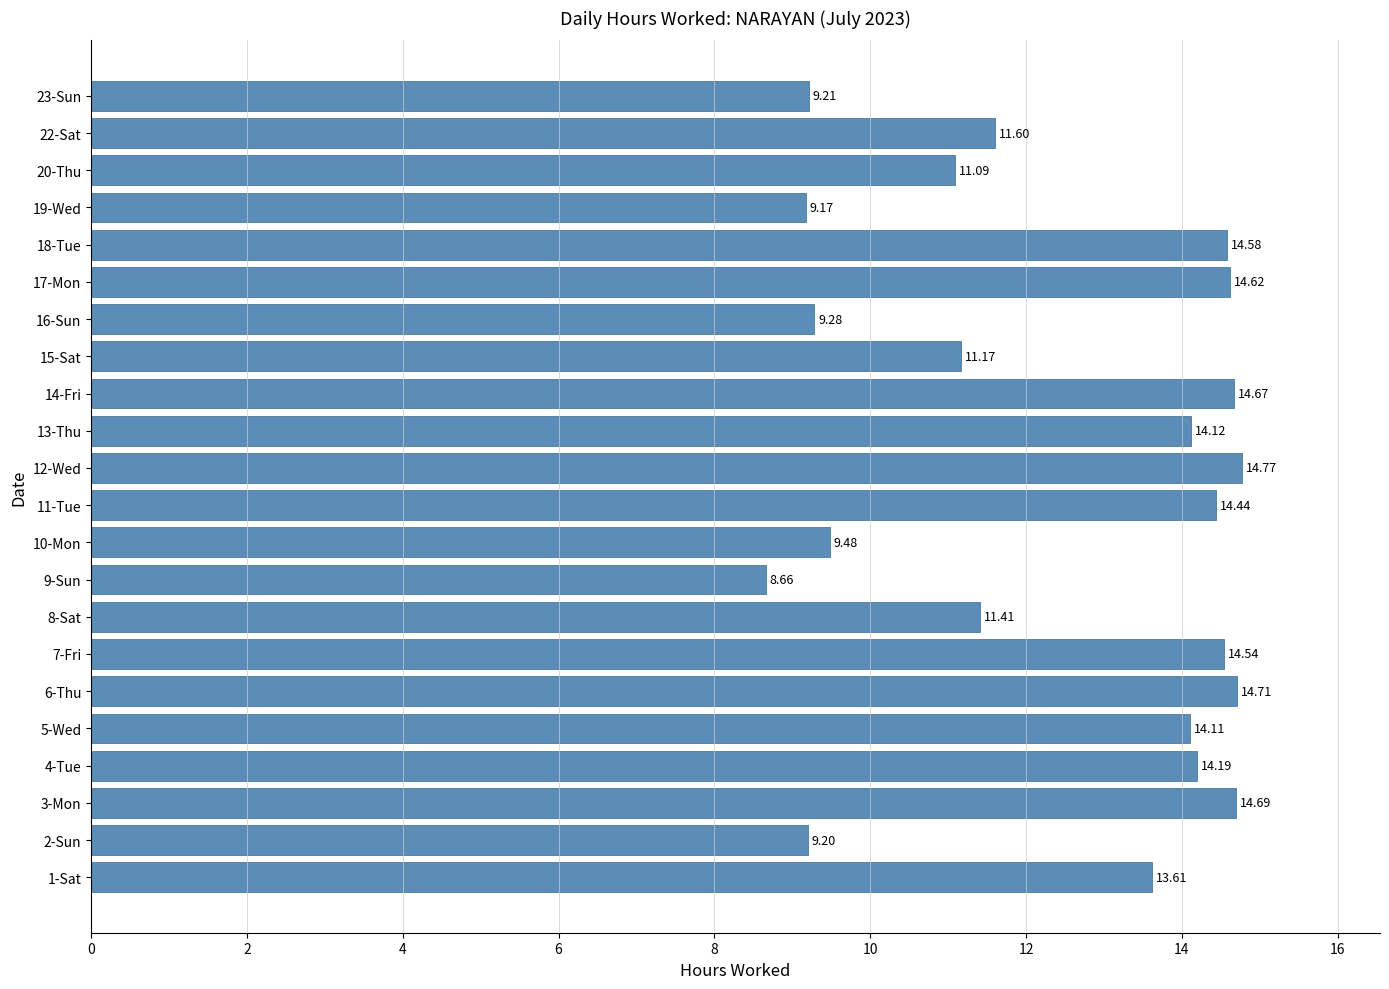

Rank the categories by value from highest to lowest.

12-Wed, 6-Thu, 3-Mon, 14-Fri, 17-Mon, 18-Tue, 7-Fri, 11-Tue, 4-Tue, 13-Thu, 5-Wed, 1-Sat, 22-Sat, 8-Sat, 15-Sat, 20-Thu, 10-Mon, 16-Sun, 23-Sun, 2-Sun, 19-Wed, 9-Sun